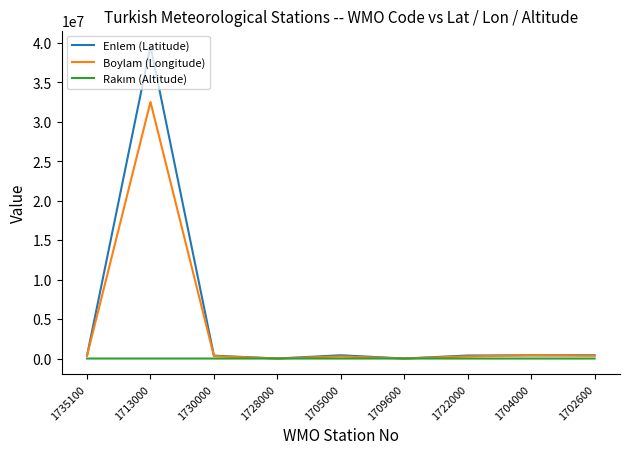

Which series has the widest spread of values?

Enlem (Latitude)